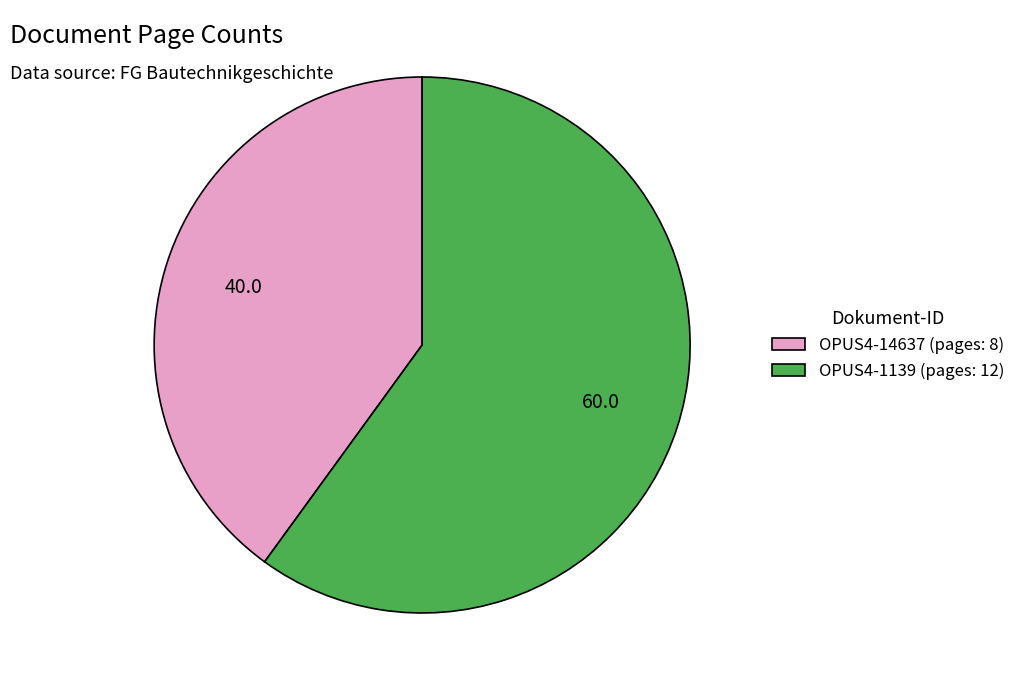

Is OPUS4-1139 the majority of the pie?

Yes